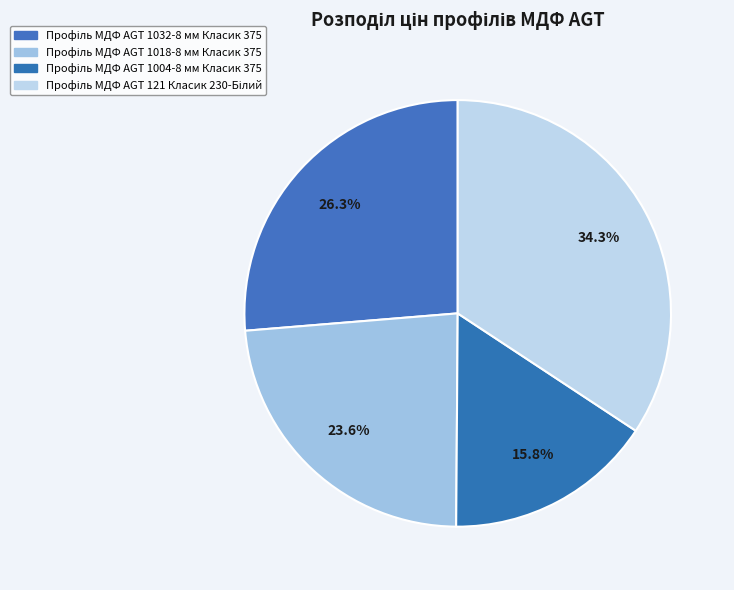

Does any single category account for the majority?

No